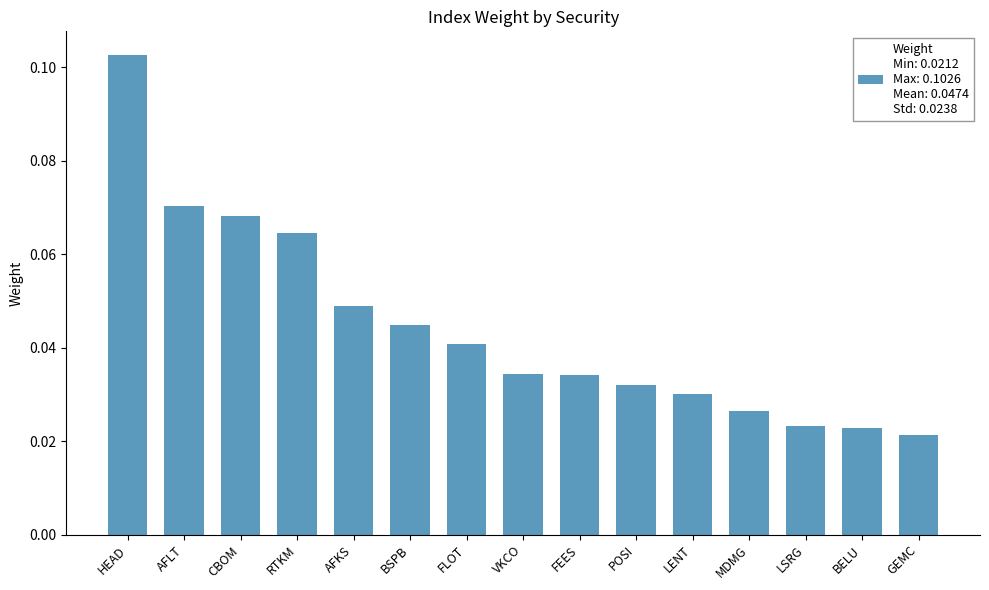

At which category does the chart reach its peak across all series?

HEAD